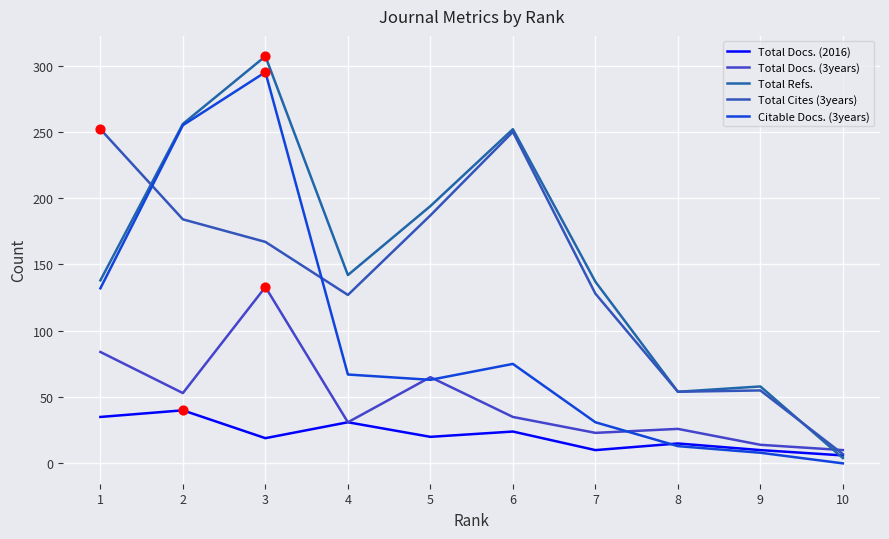

Which series has the largest total across all categories?

Total Refs.